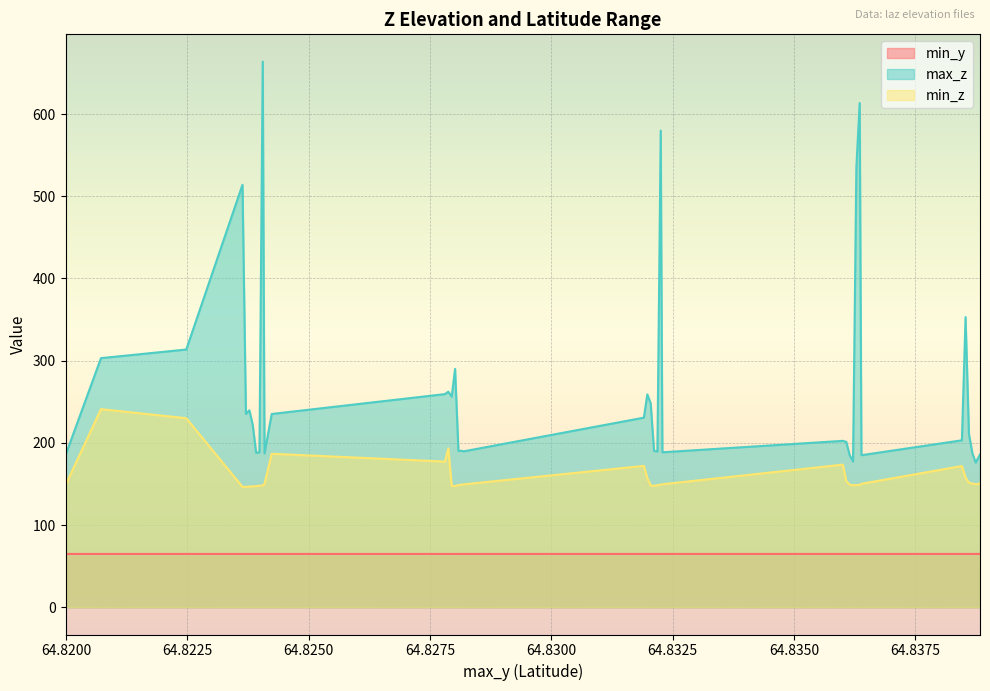

At which label does min_z reach its minimum?

64.823705